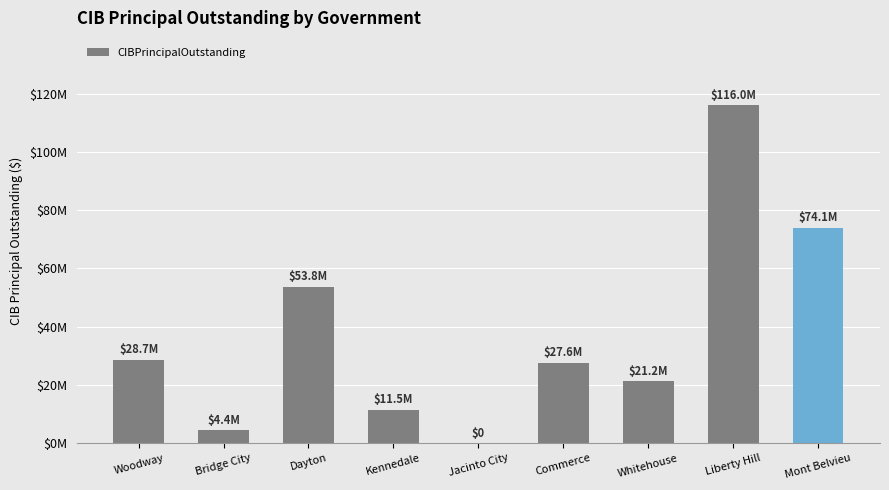

Are the bars horizontal?

No